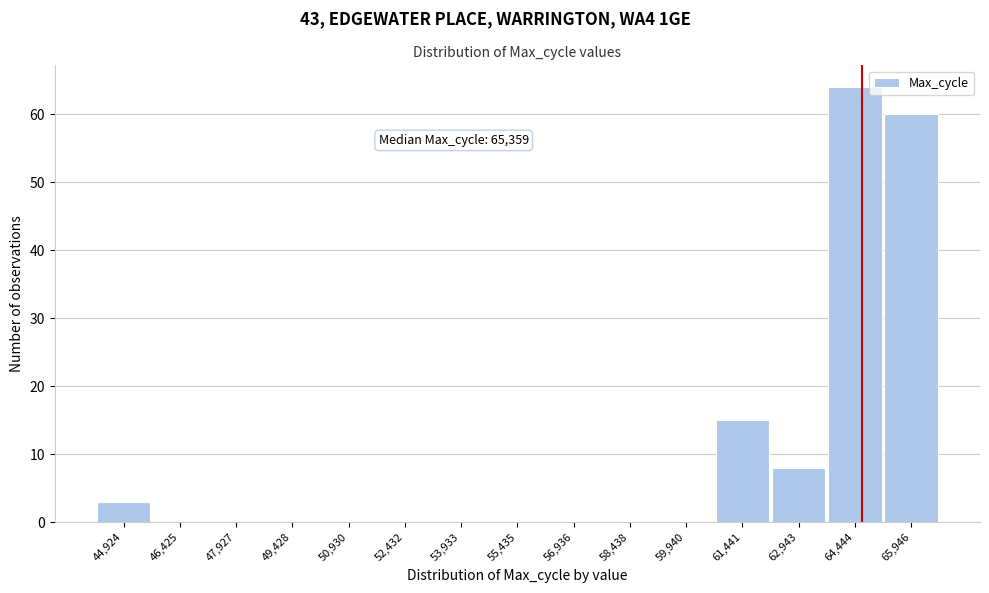

Reading left to right, what are all the values shown in this chart?

44,924=3	46,425=0	47,927=0	49,428=0	50,930=0	52,432=0	53,933=0	55,435=0	56,936=0	58,438=0	59,940=0	61,441=15	62,943=8	64,444=64	65,946=60